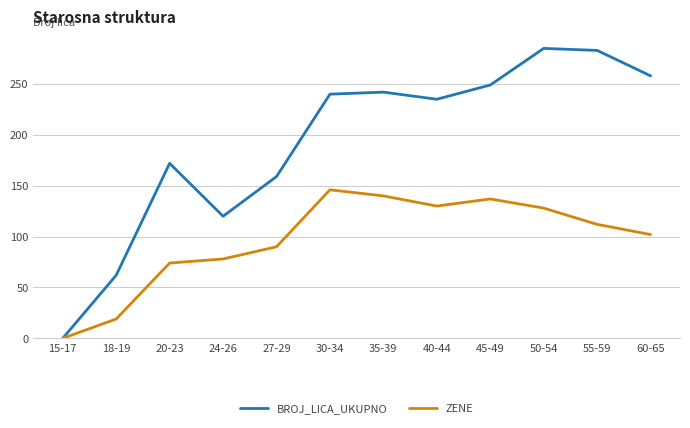

At which label does ZENE reach its minimum?

15-17